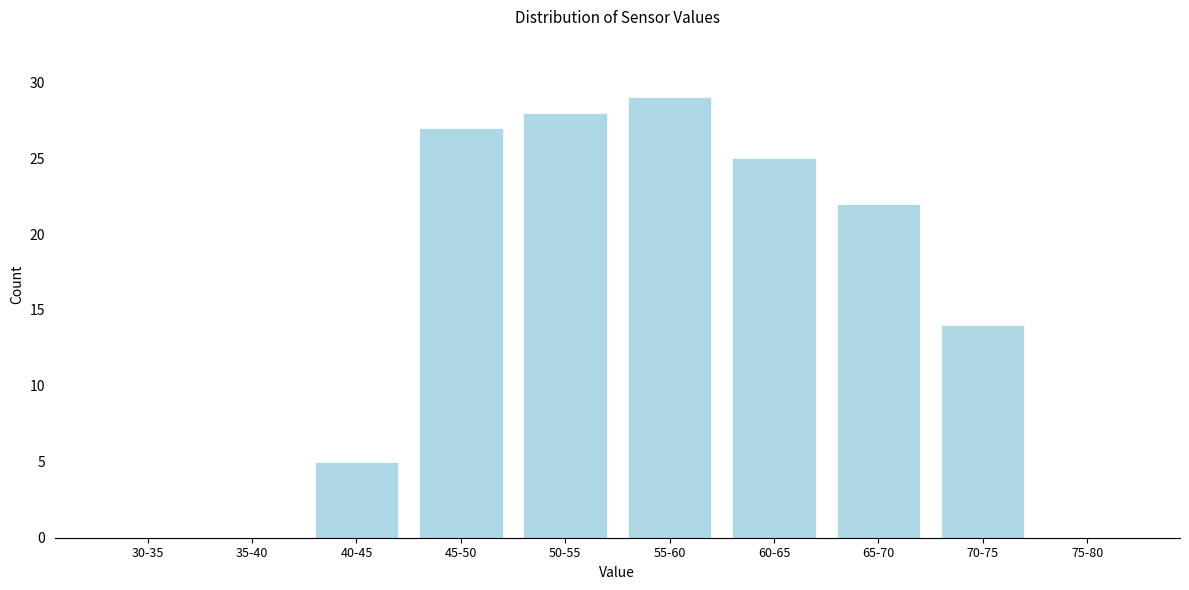

Reading left to right, list all the values displayed in this chart.

30-35=0	35-40=0	40-45=5	45-50=27	50-55=28	55-60=29	60-65=25	65-70=22	70-75=14	75-80=0